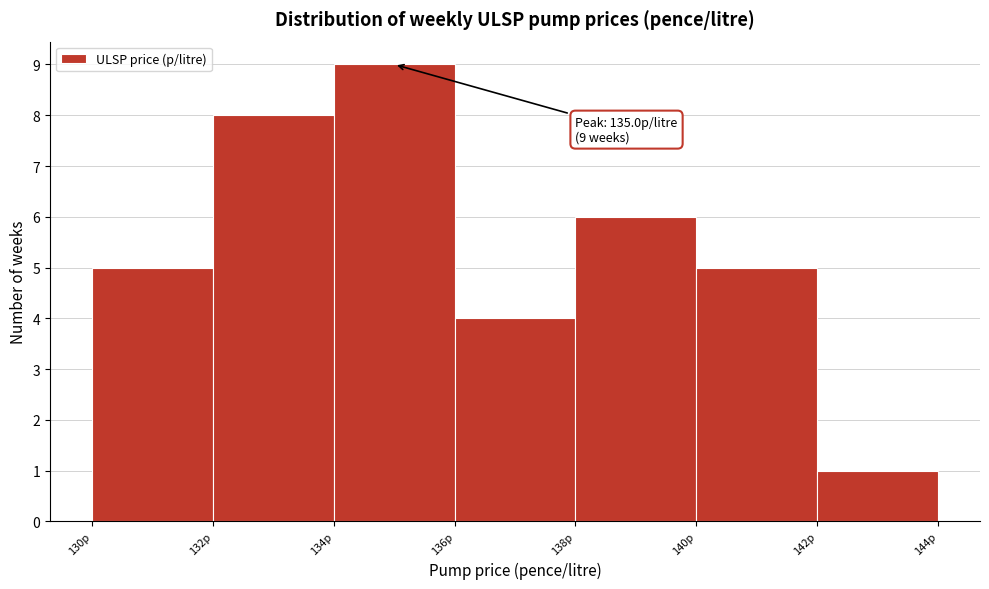

Which range on the x-axis has the tallest bar?

134 to 136